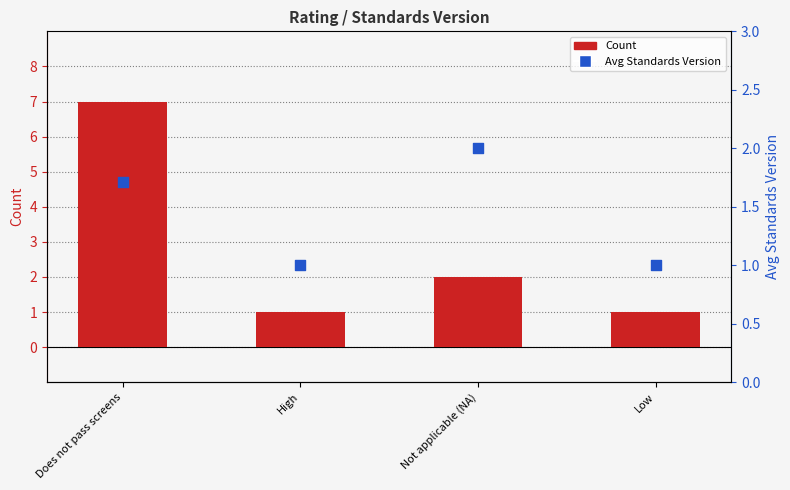

At which category is the sum across all series the highest?

Does not pass screens